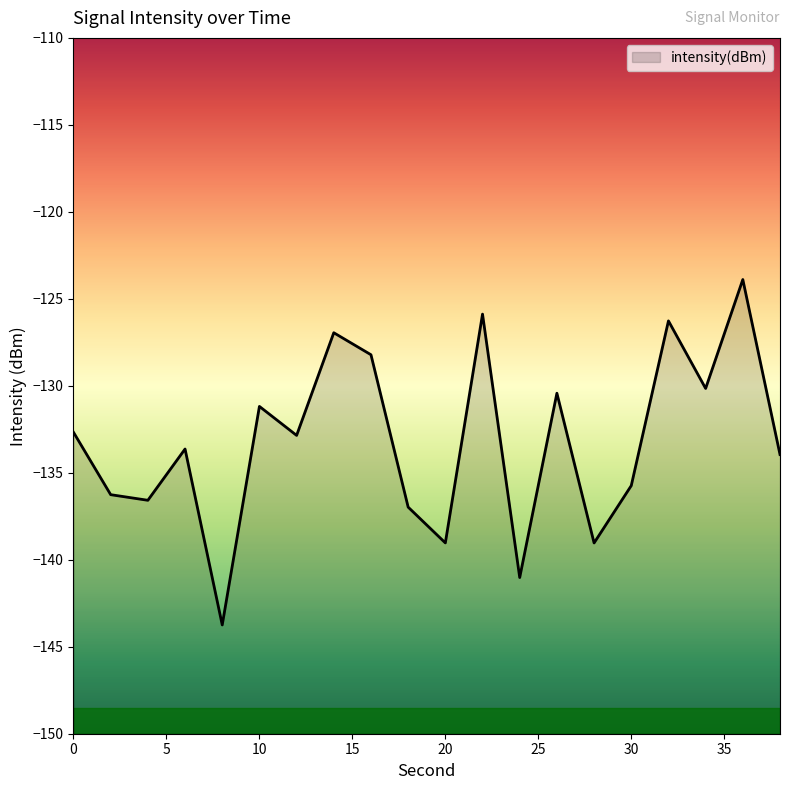

Where is the data nearest to the value -133?

12